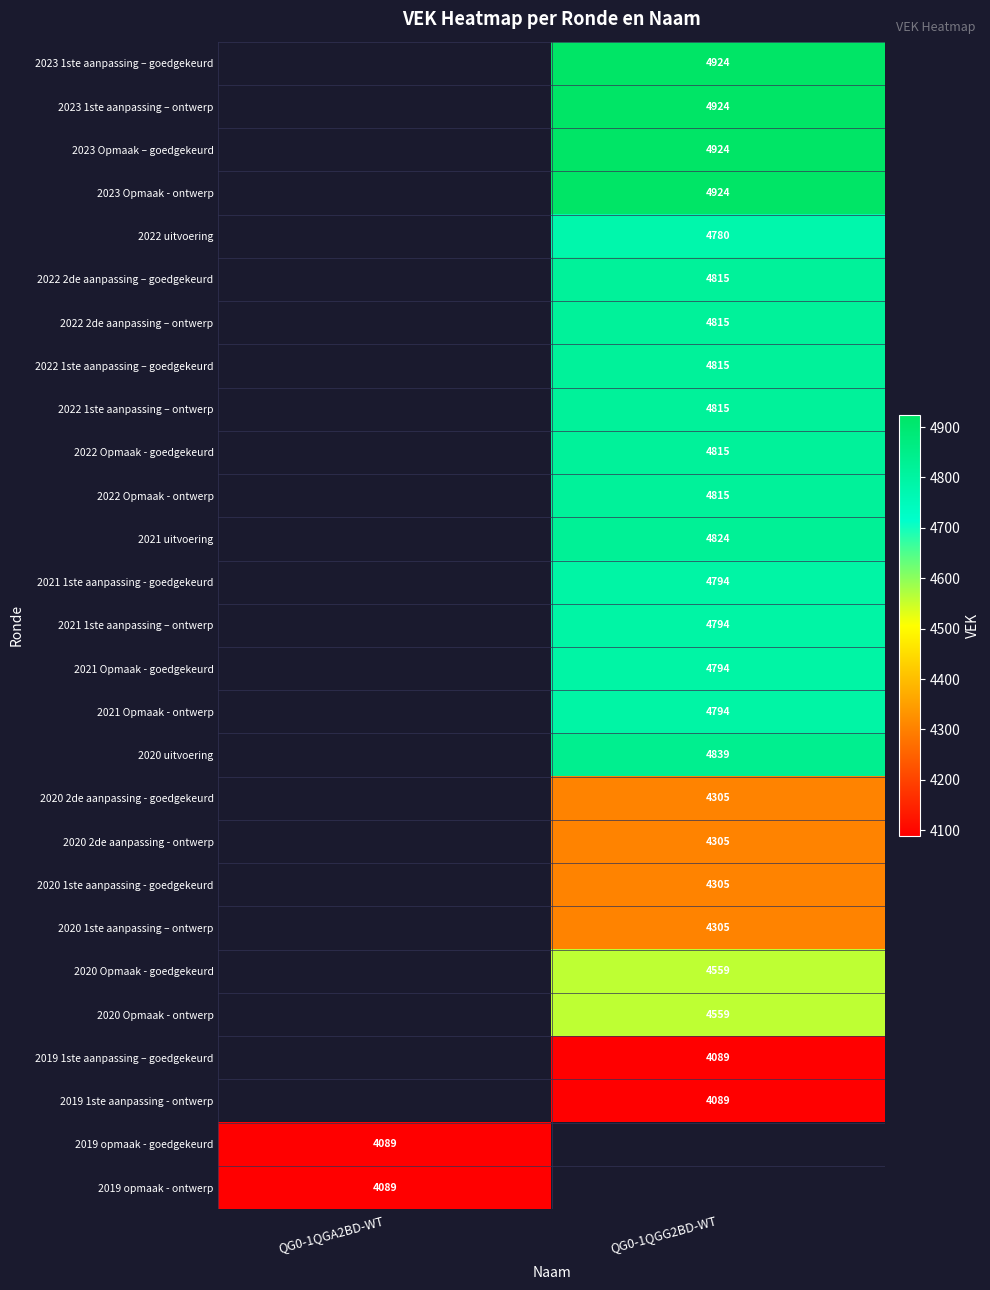

Which label corresponds to the largest value in the chart?

QG0-1QGG2BD-WT